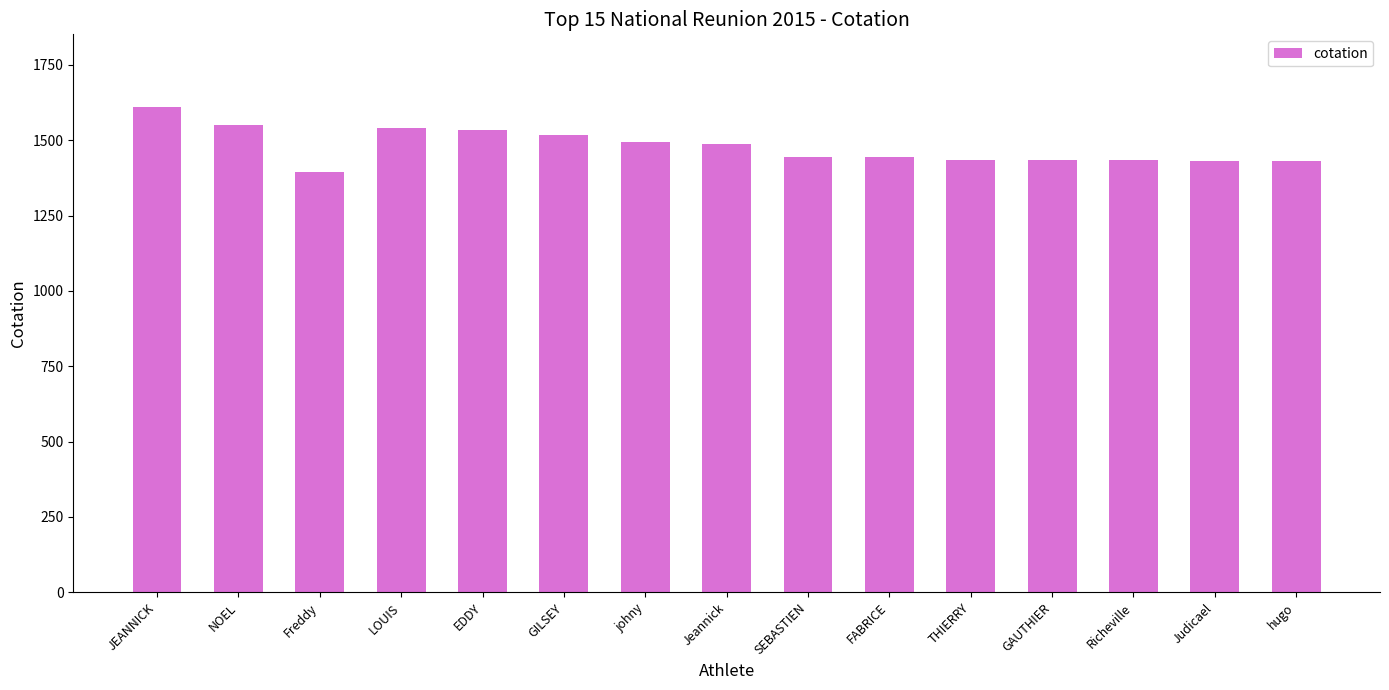

Count the number of data series in this chart.

1